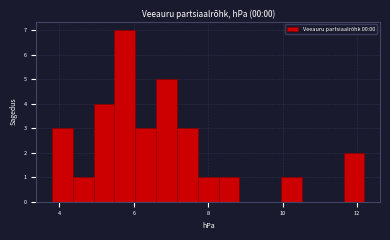

Around what value on the x-axis is the tallest bar? Give the approximate position of its centre, as read against the axis.

5.8